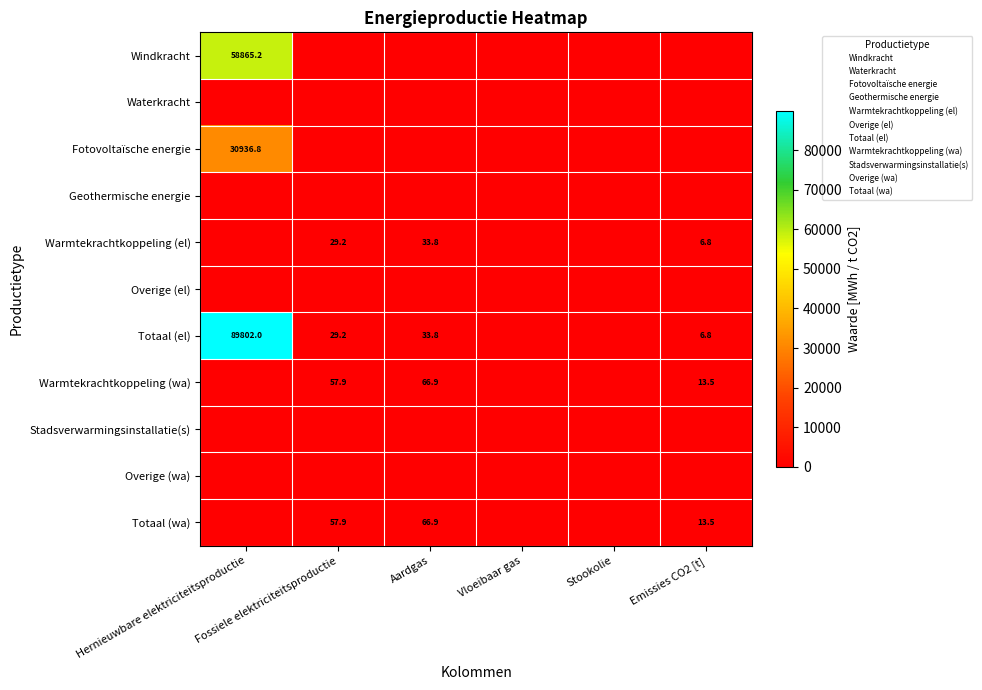

Which category has the lowest value across all series?

Fossiele elektriciteitsproductie